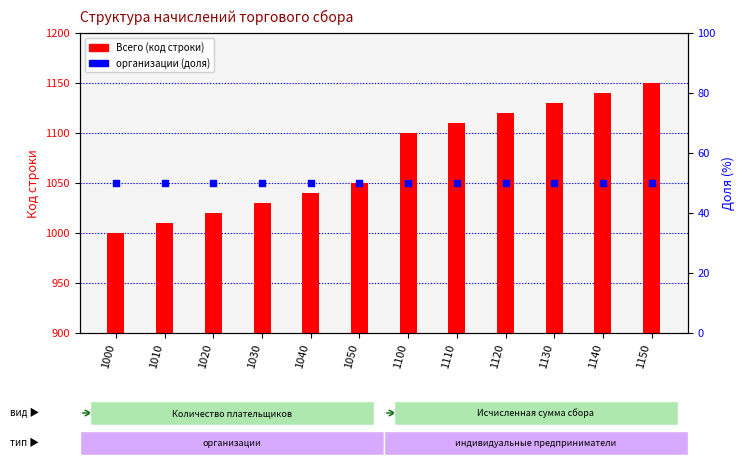

Which series has the largest total across all categories?

Всего (код строки)